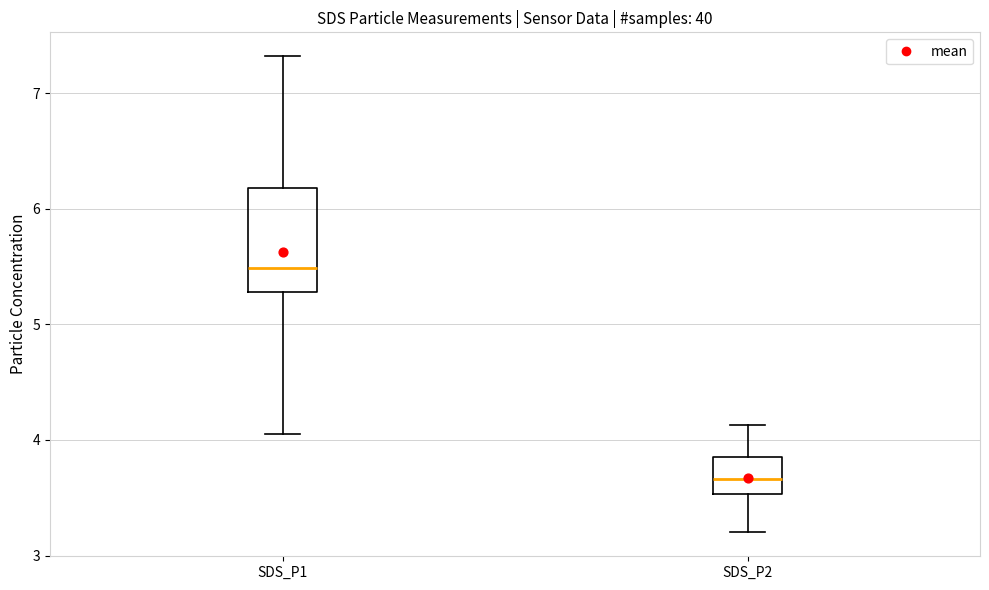

Which box is the tallest, from its lower edge to its upper edge?

SDS_P1